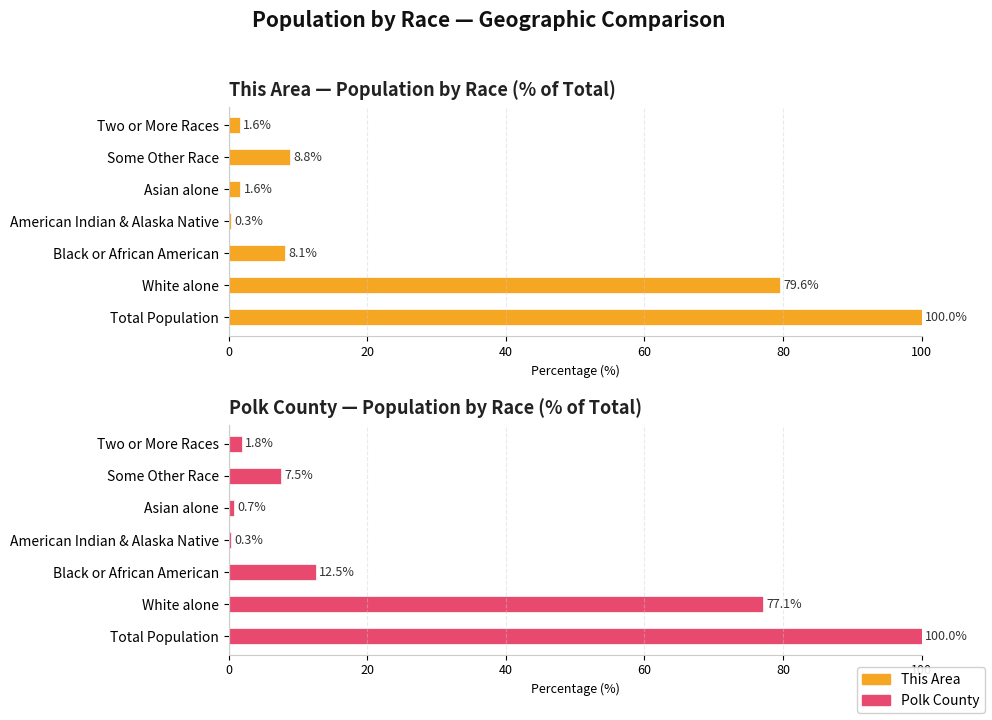

Which series has the largest range (max minus min)?

This Area